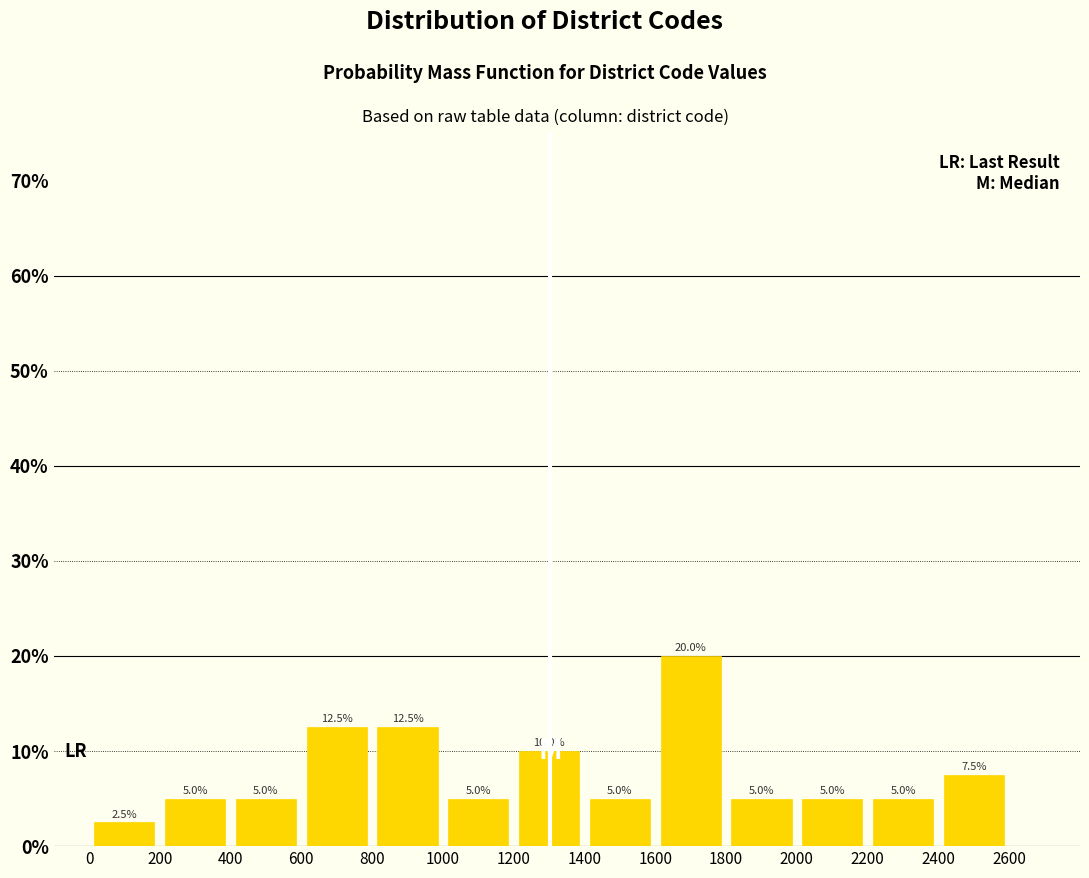

Reading left to right, list every bar in this chart as the range it spans on the x-axis followed by its height.

0 to 200: 2.5
200 to 400: 5.0
400 to 600: 5.0
600 to 800: 12.5
800 to 1000: 12.5
1000 to 1200: 5.0
1200 to 1400: 10.0
1400 to 1600: 5.0
1600 to 1800: 20.0
1800 to 2000: 5.0
2000 to 2200: 5.0
2200 to 2400: 5.0
2400 to 2600: 7.5